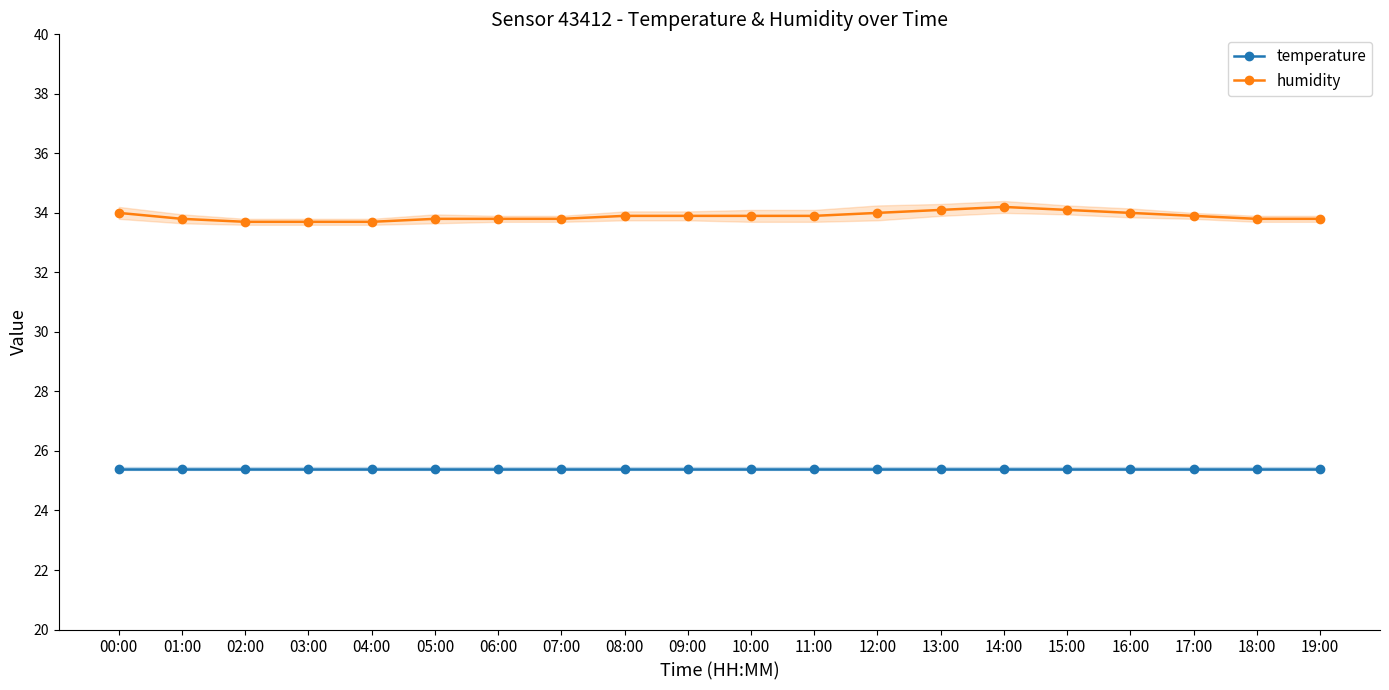

Is the value of temperature at 17:00 greater than the value of humidity at 09:00?

No